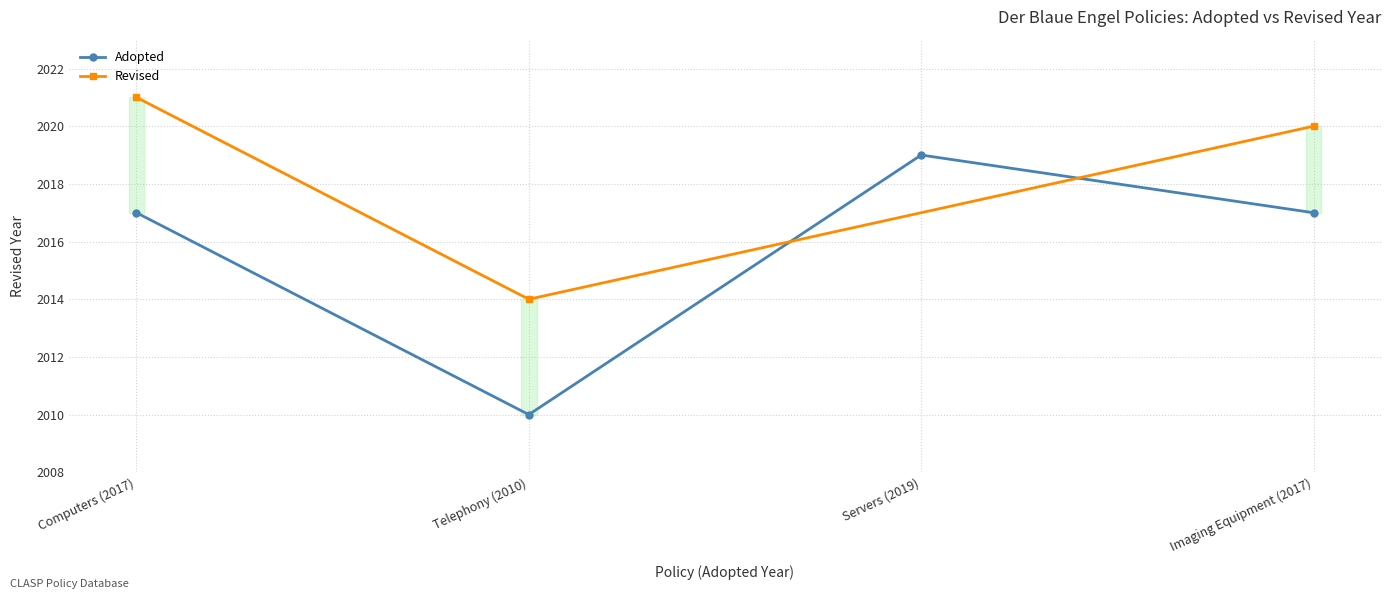

The value of Adopted at Imaging Equipment (2017) is 3299. True or false?

False